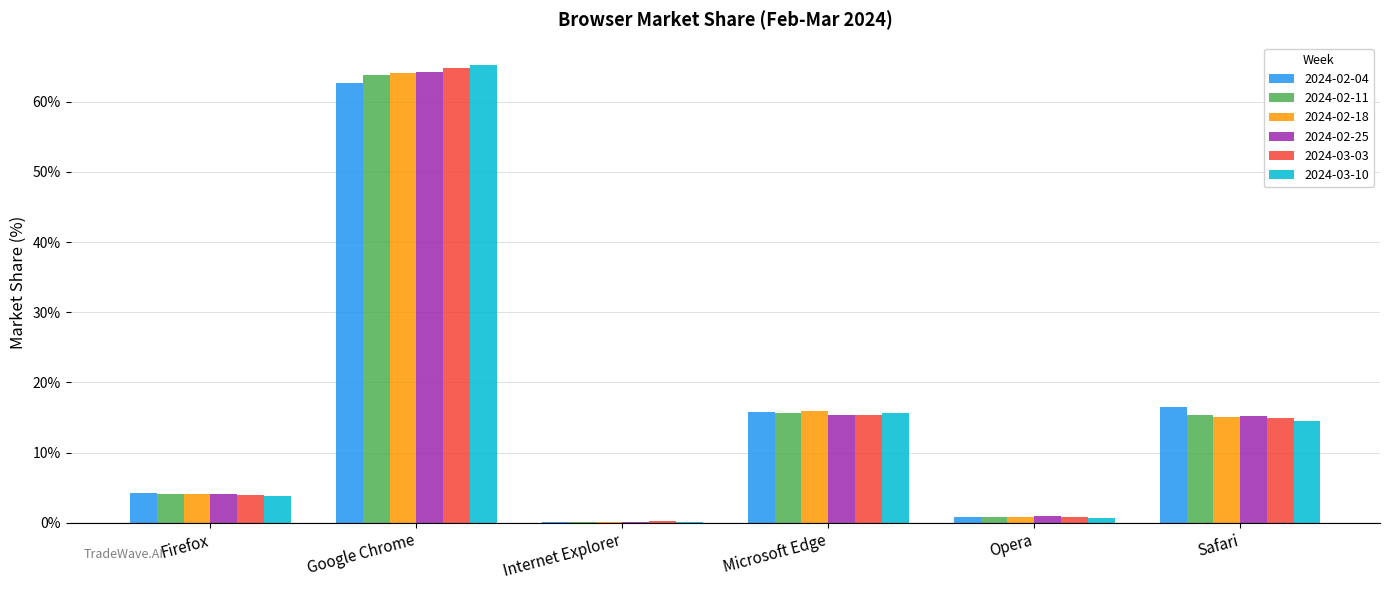

The 2024-02-18 series shows 0.8 at Opera. True or false?

True